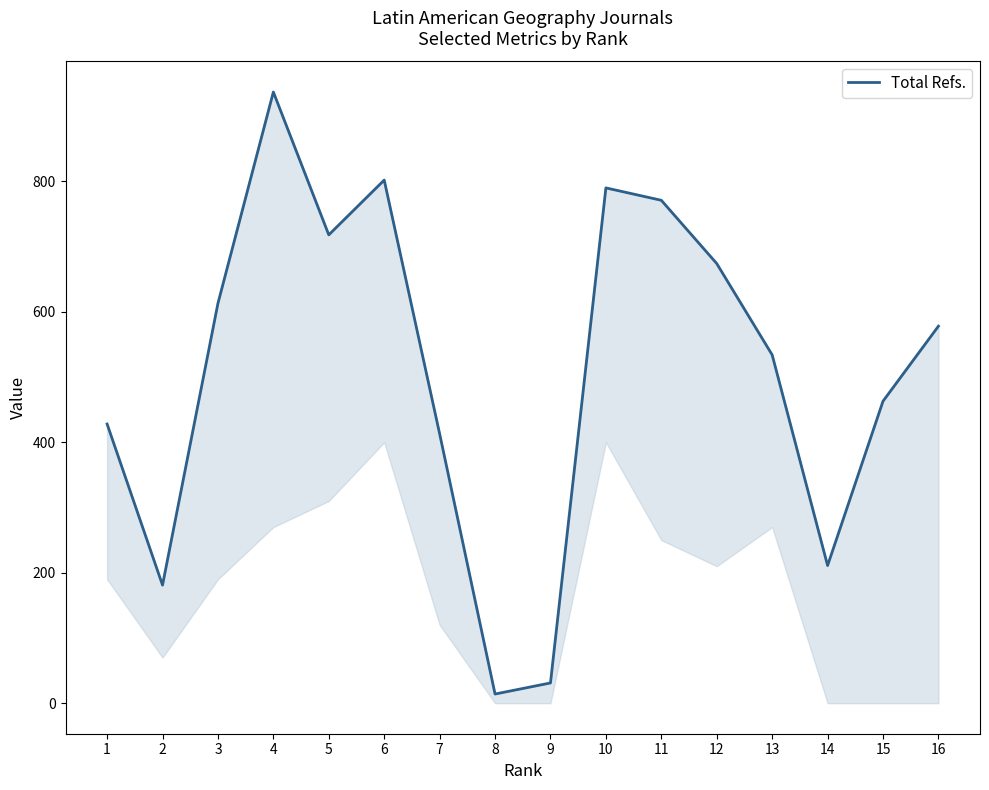

Rank the categories by value from lowest to highest.

8, 9, 2, 14, 7, 1, 15, 13, 16, 3, 12, 5, 11, 10, 6, 4